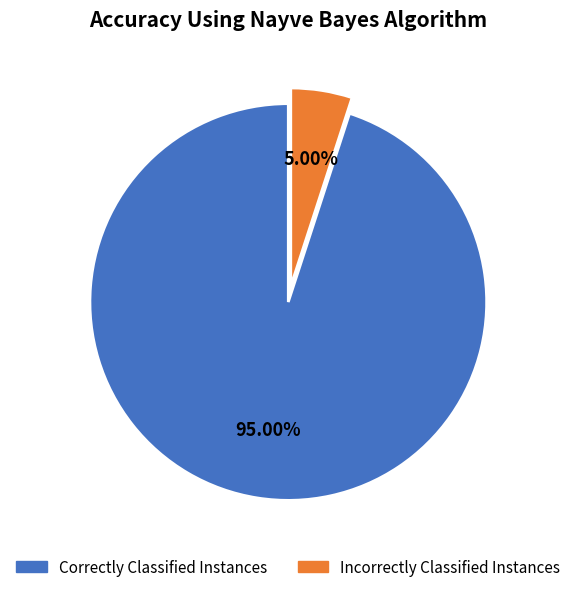

Does any single category account for the majority?

Yes